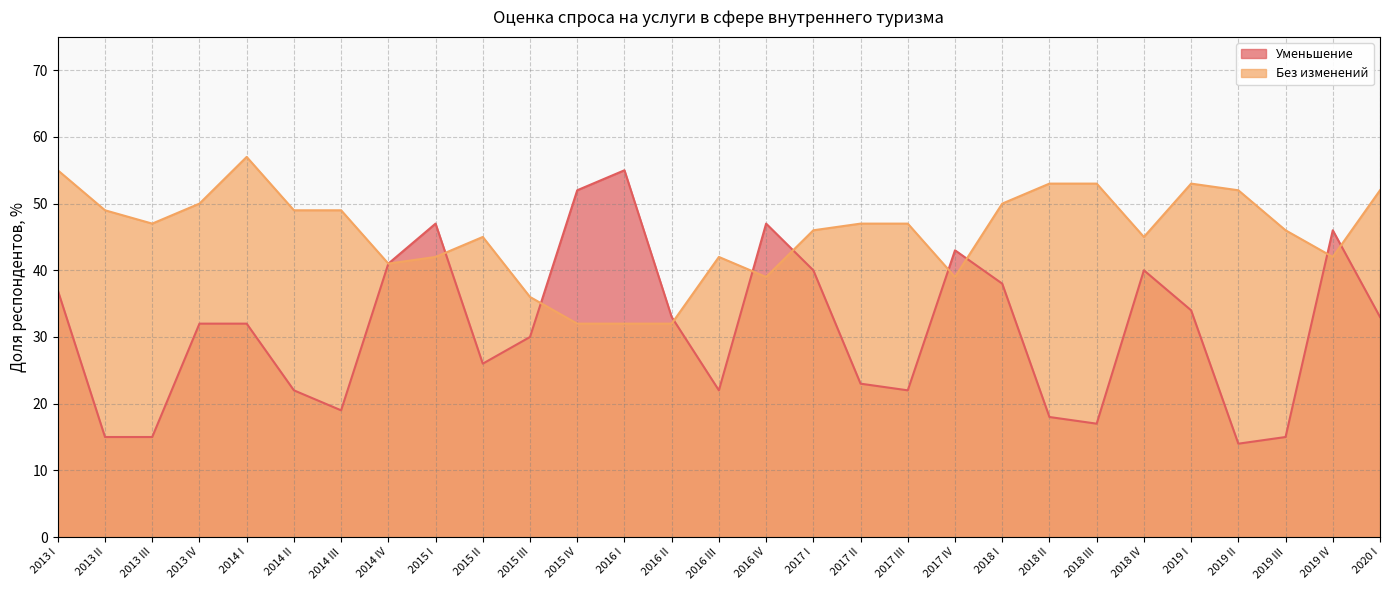

What is the label of the 6th point from the left?

2014 II